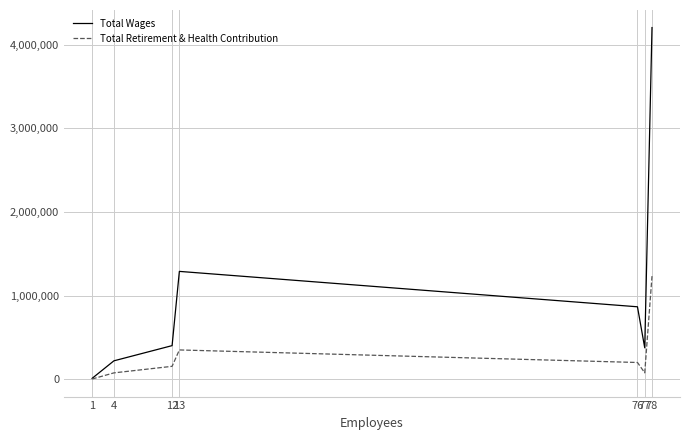

What is the approximate value of Total Retirement & Health Contribution at 12?

155064